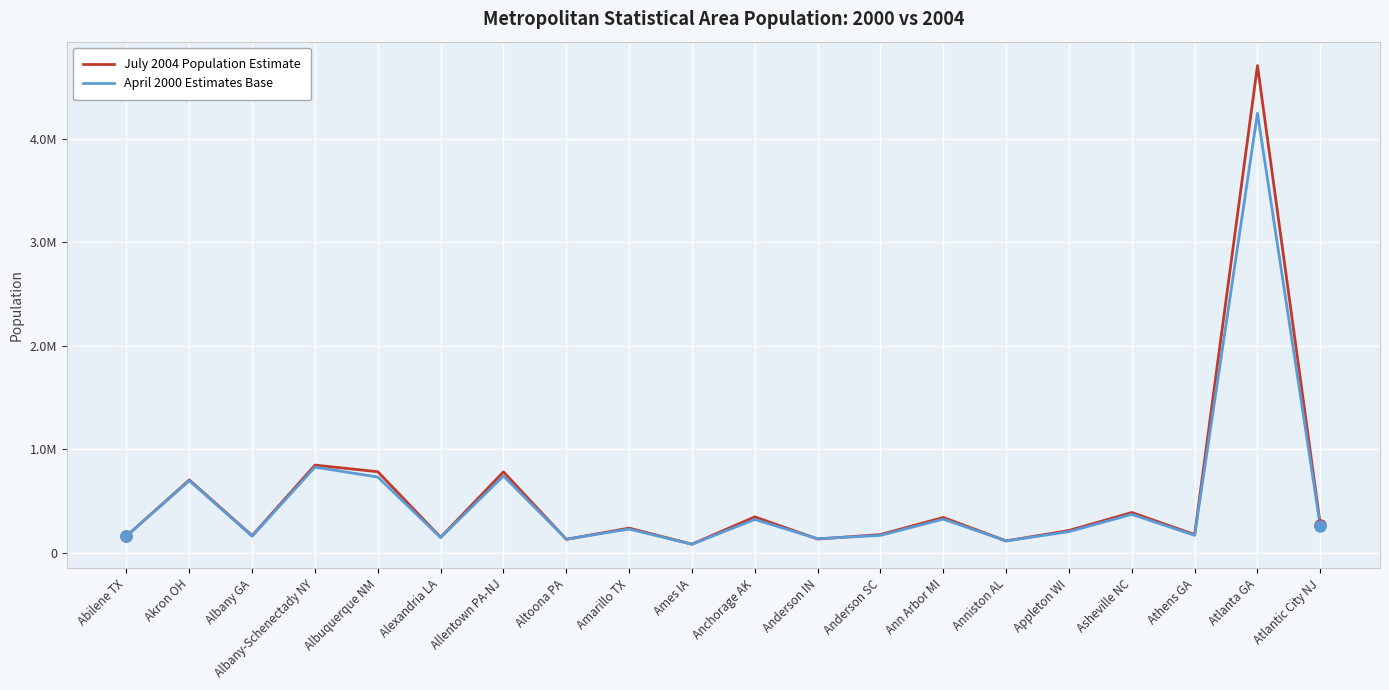

What are all the series names shown in the legend?

July 2004 Population Estimate, April 2000 Estimates Base